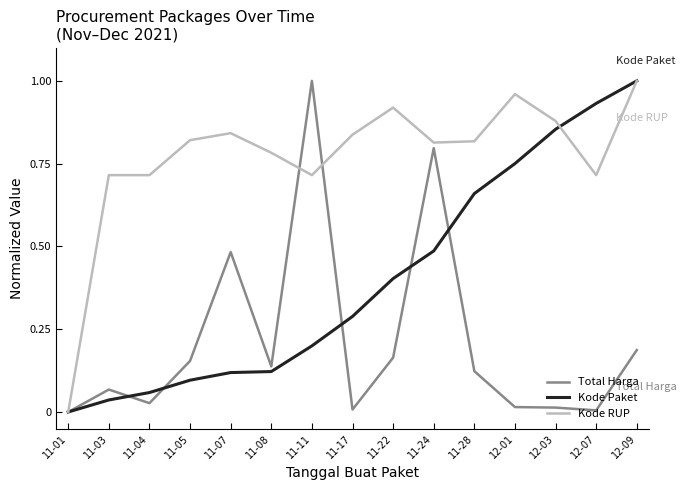

At 11-11, list the series in order from largest to smallest.

Total Harga, Kode RUP, Kode Paket